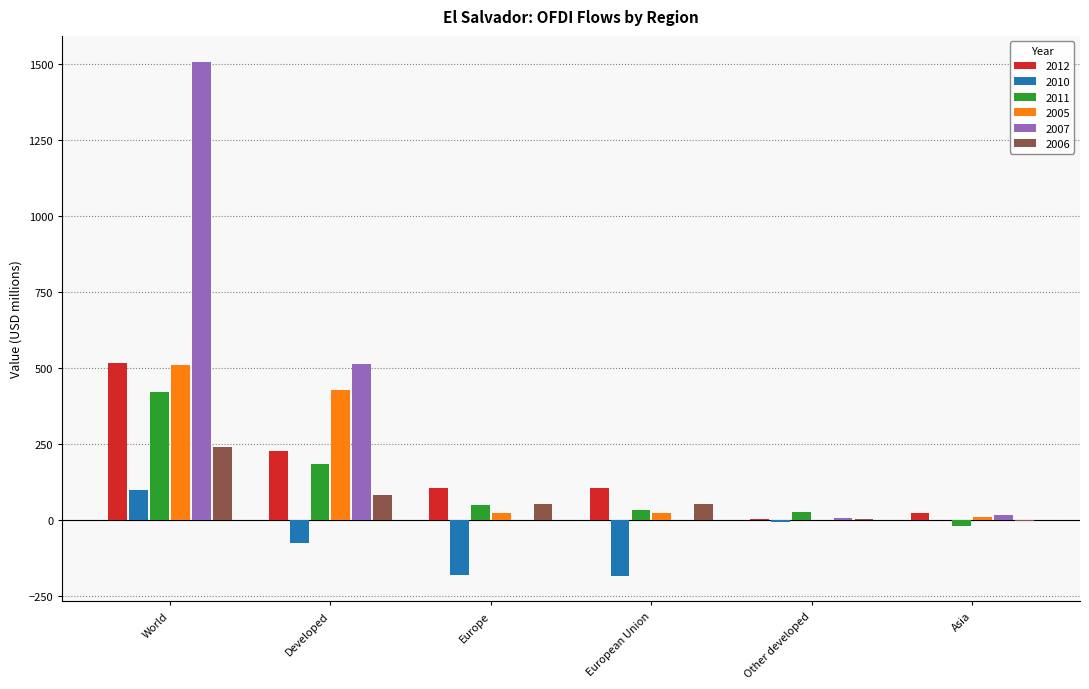

What is the maximum value shown in the chart?

1508.5